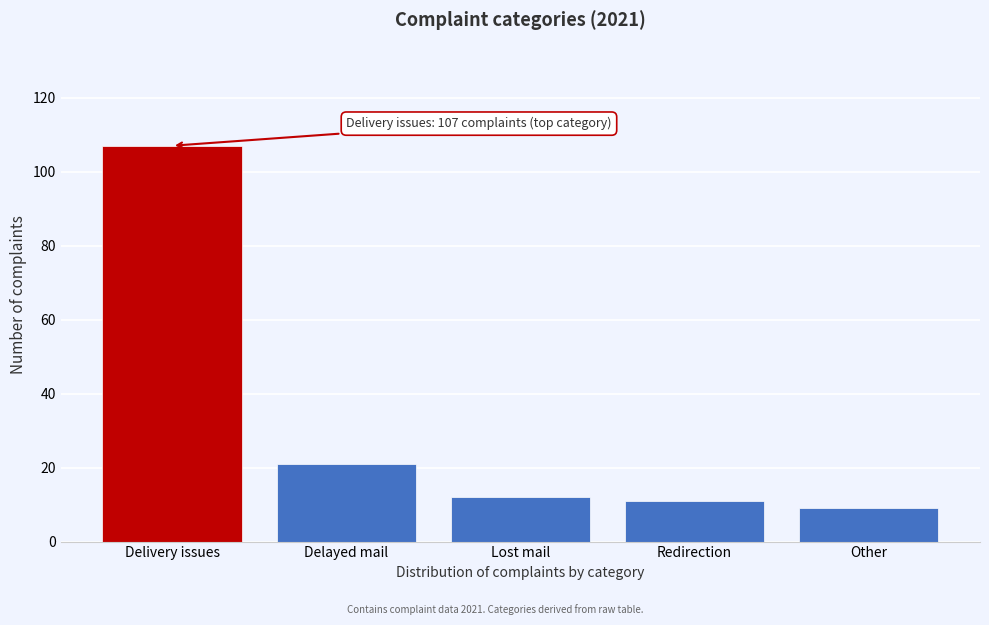

Reading left to right, list all the values displayed in this chart.

107	21	12	11	9